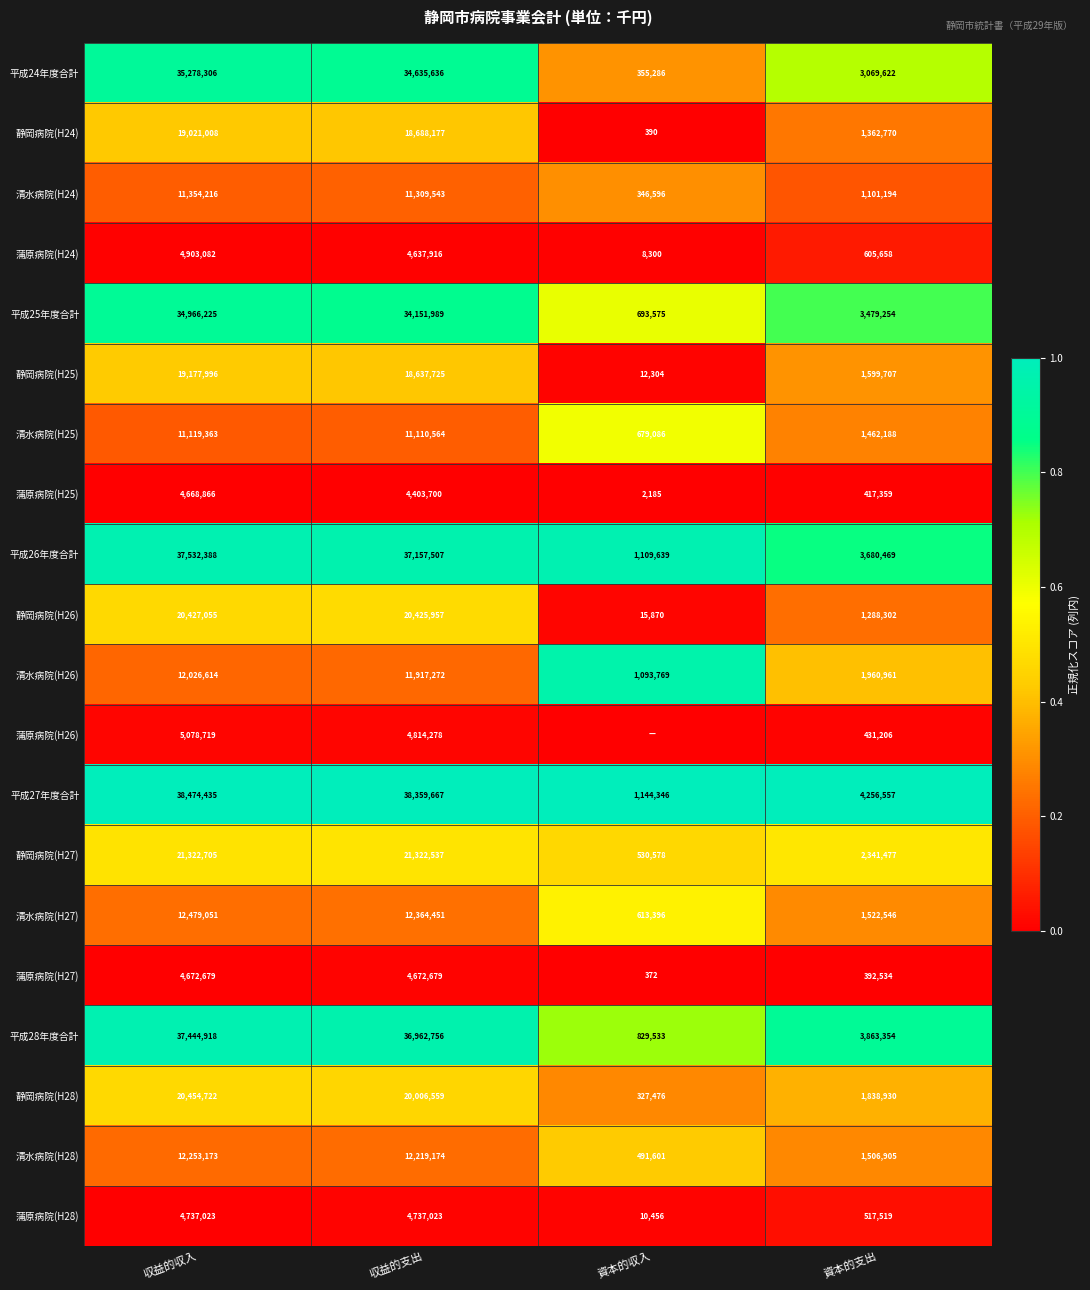

Which category has the lowest value in the 清水病院(H27) series?

資本的収入